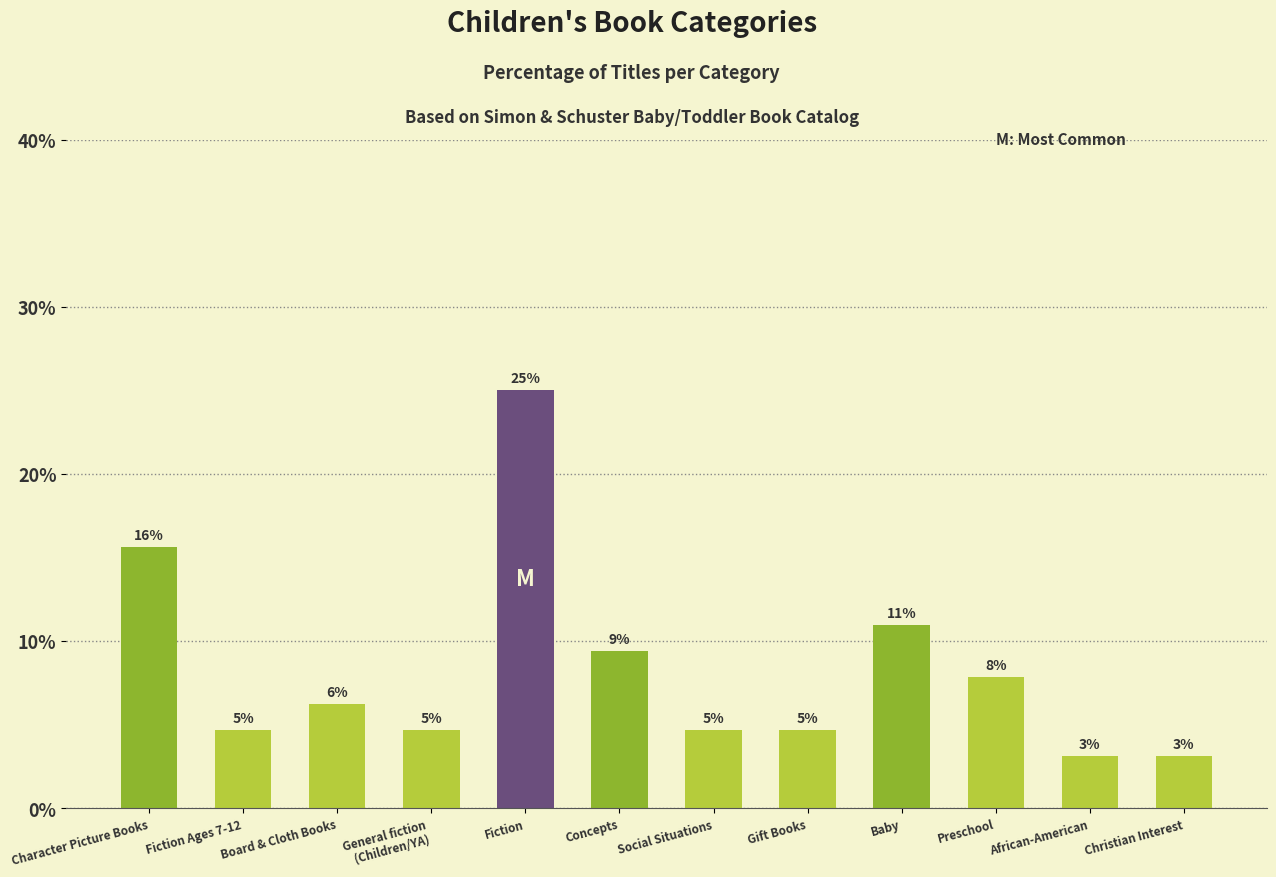

Rank the categories by value from lowest to highest.

African-American, Christian Interest, Fiction Ages 7-12, General fiction
(Children/YA), Social Situations, Gift Books, Board & Cloth Books, Preschool, Concepts, Baby, Character Picture Books, Fiction